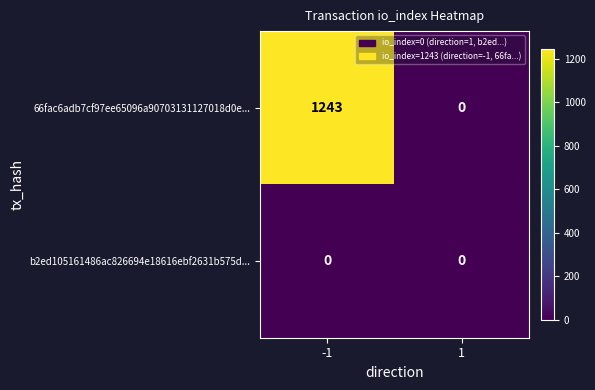

What is the maximum value shown in the chart?

1243